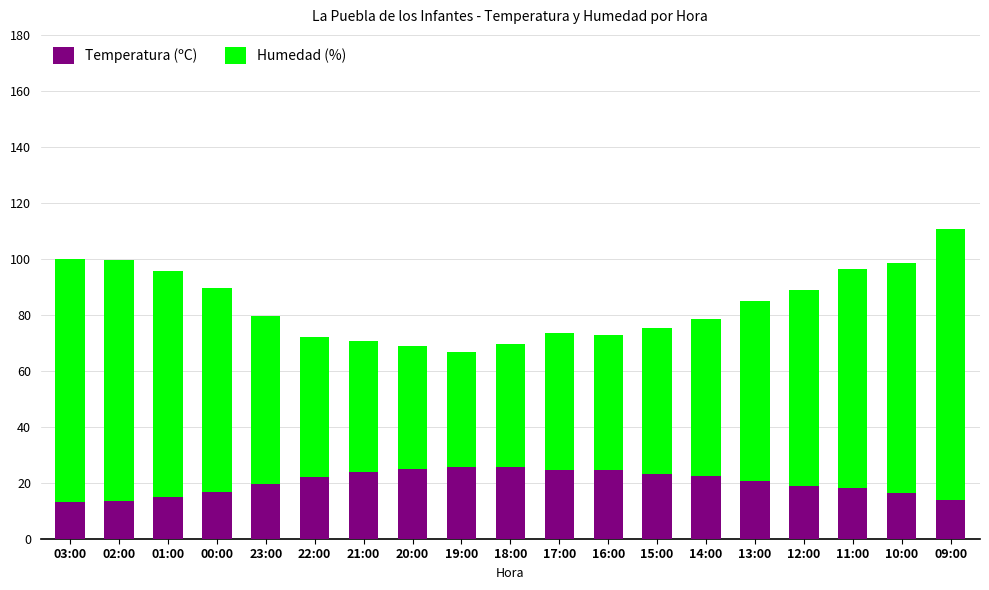

What is the difference between the second highest and minimum values in the Temperatura (ºC) series?

12.7